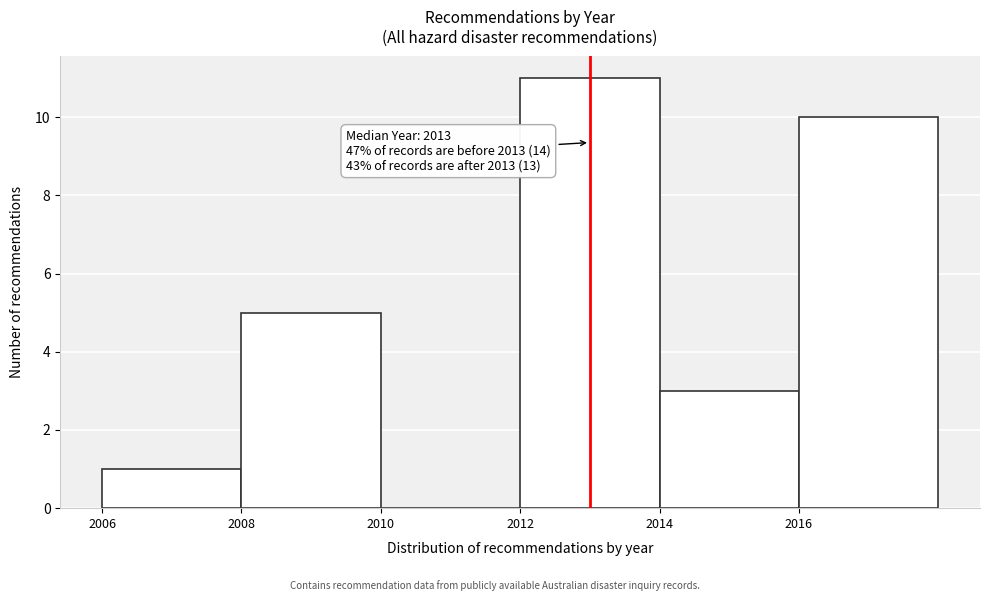

Which range on the x-axis has the tallest bar?

2012 to 2014